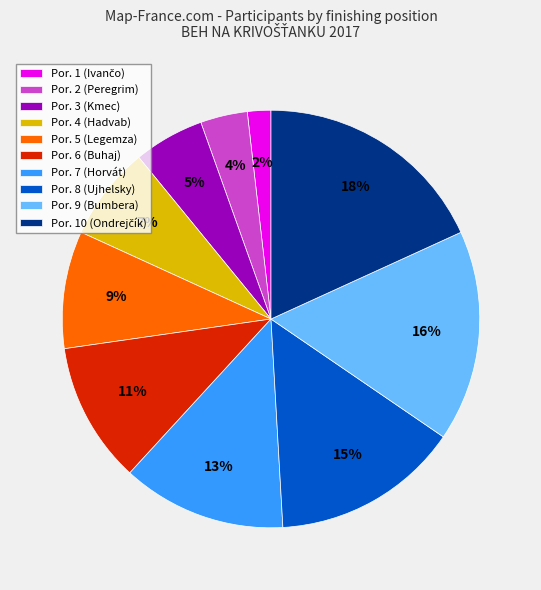

Do Por. 4 (Hadvab) and Por. 3 (Kmec) together represent more than half of the pie?

No